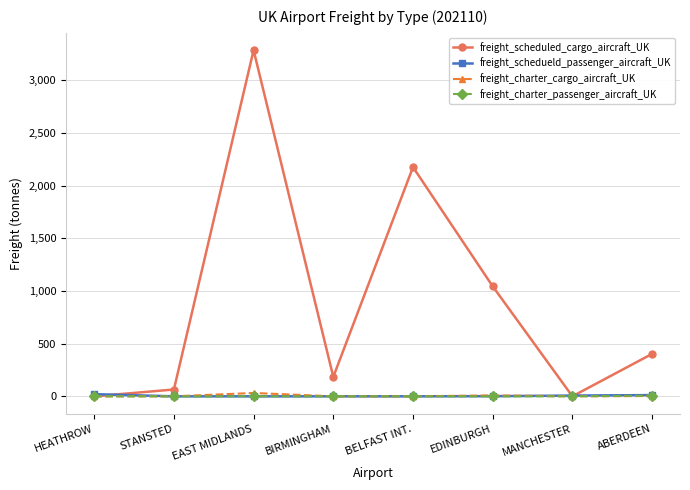

Is the value of freight_charter_cargo_aircraft_UK at ABERDEEN greater than the value of freight_scheduled_cargo_aircraft_UK at BIRMINGHAM?

No